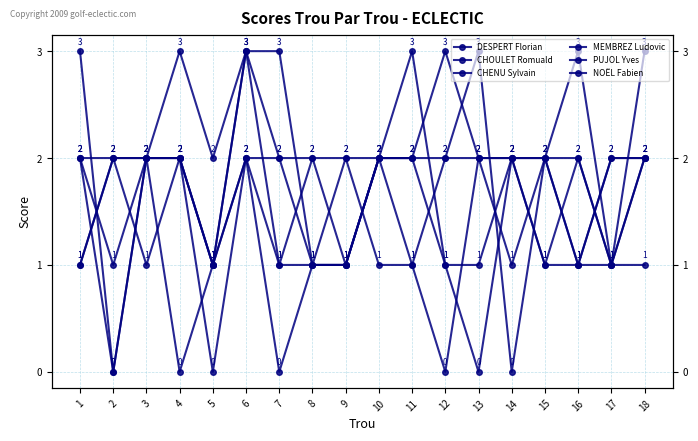

Is the value of CHENU Sylvain at 8 greater than the value of DESPERT Florian at 17?

No